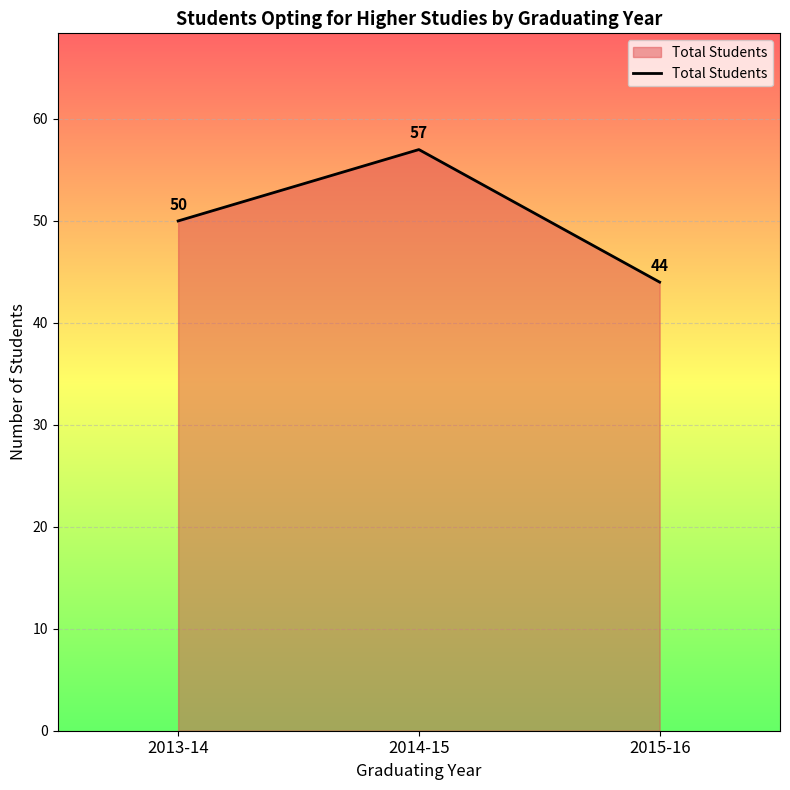

At which category does the chart reach its peak across all series?

2014-15